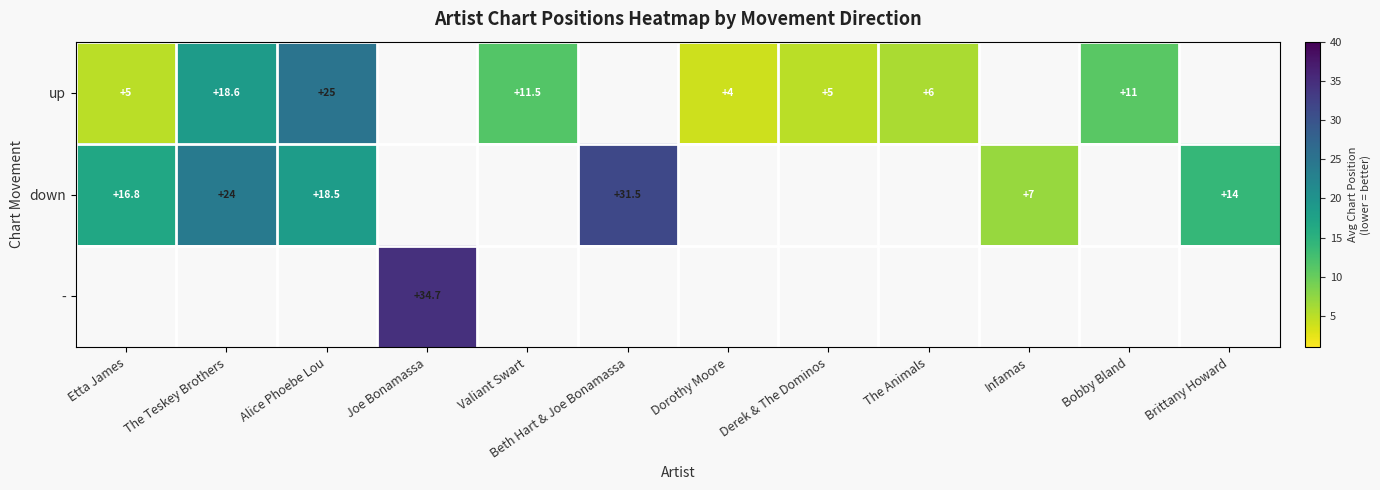

True or false: up has a value of 6.0 at The Animals.

True